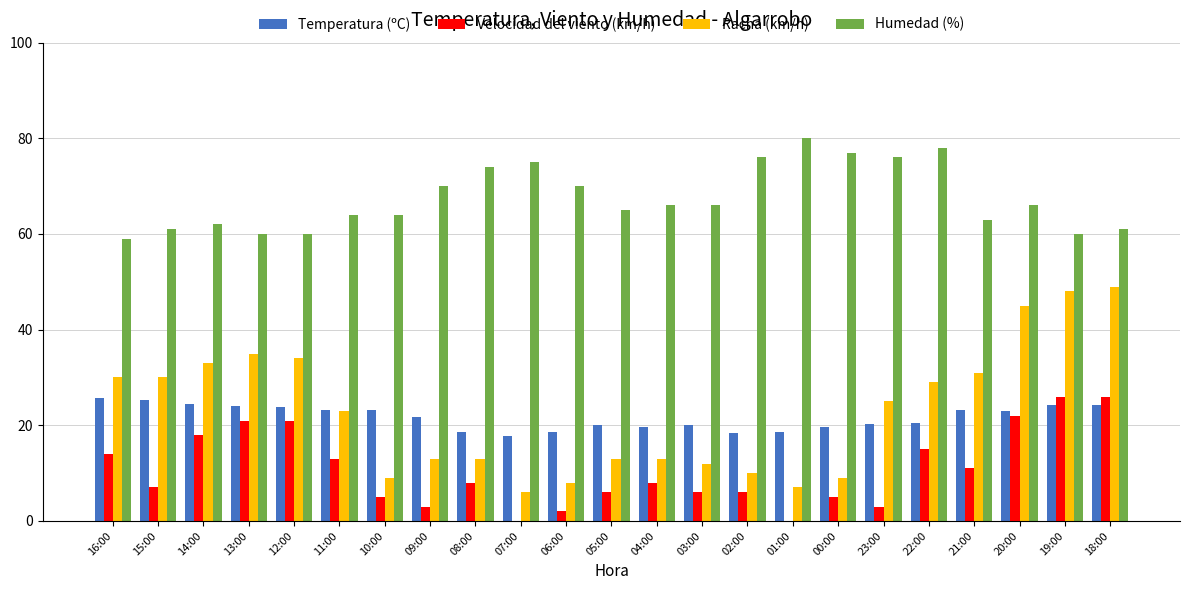

What is the highest value of the Velocidad del viento (km/h) series?

26.0